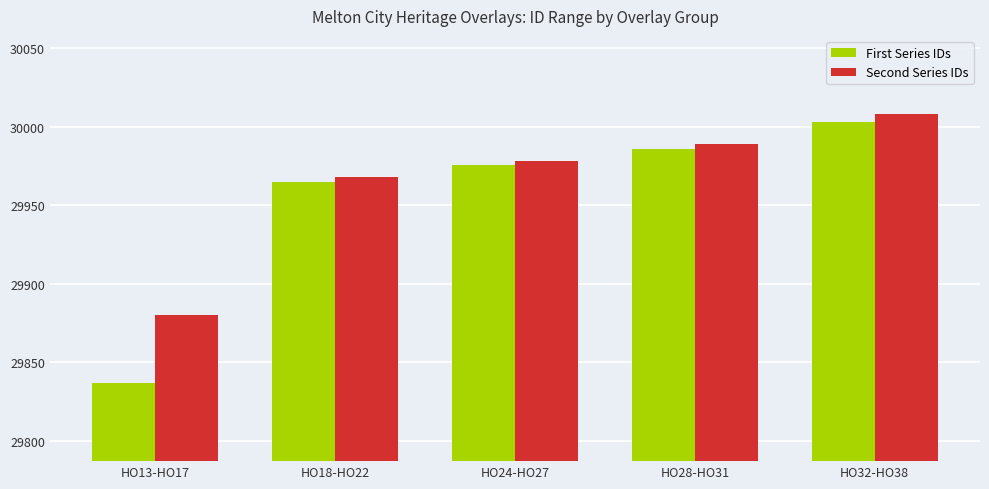

The value of Second Series IDs at HO32-HO38 is 30008. True or false?

True